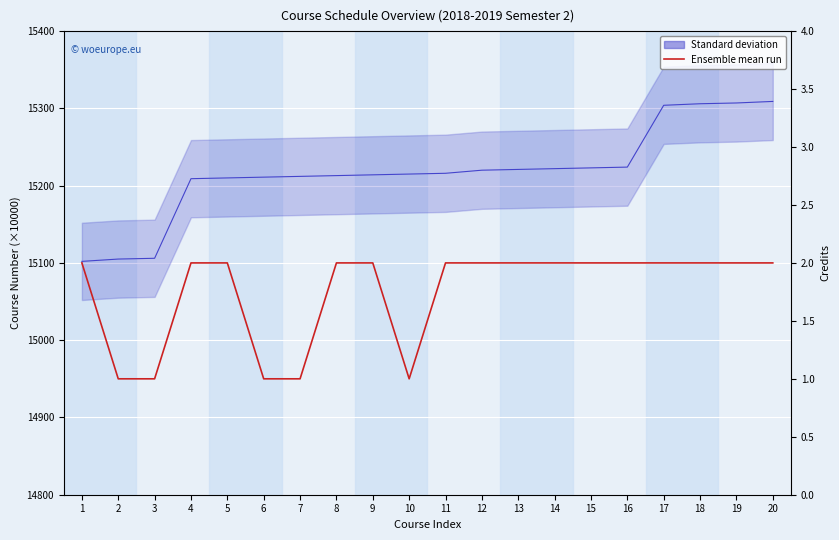

What is the value of the Ensemble mean run point at the 19th from the left?

2